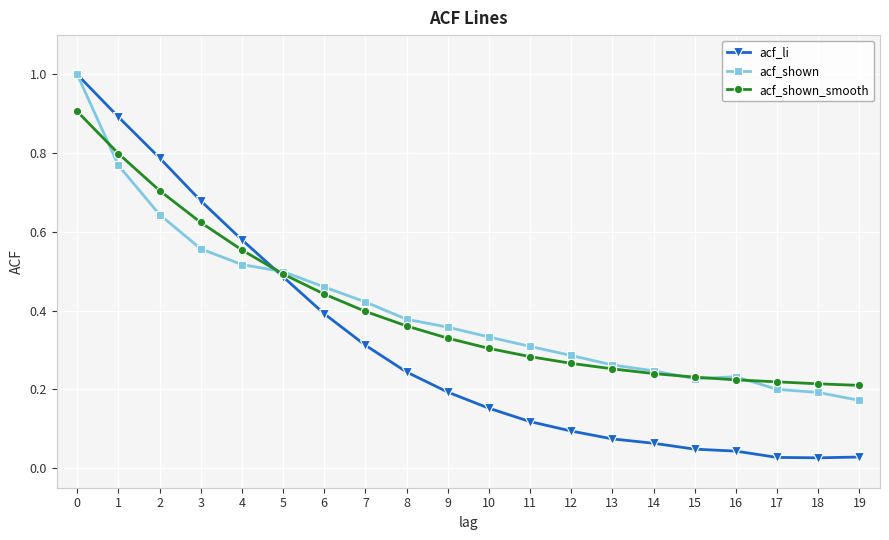

Which series changed the most between 3 and 13?

acf_li